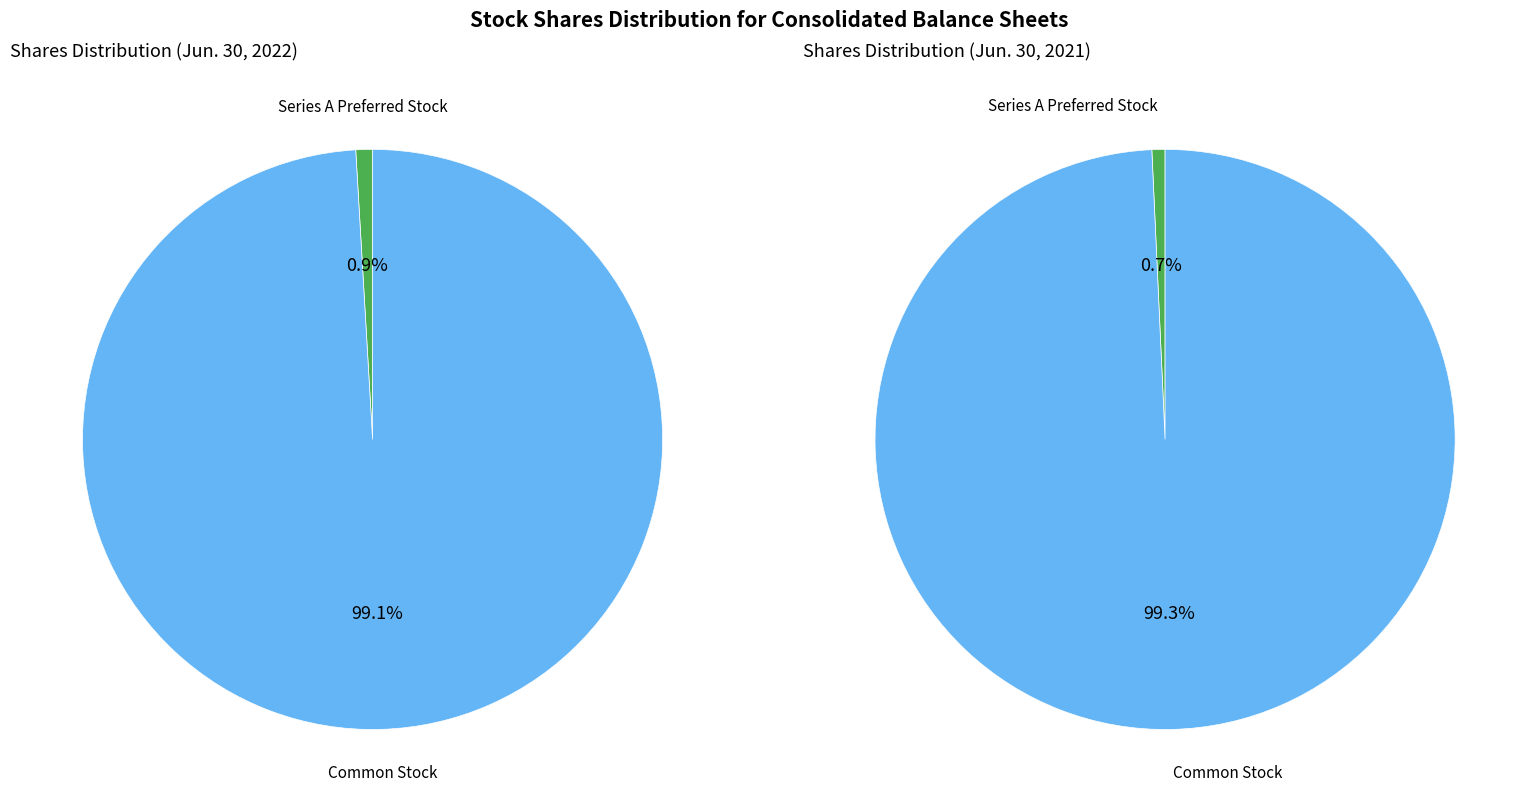

To the nearest percent, what is the difference between the largest and smallest slice percentages?

99%